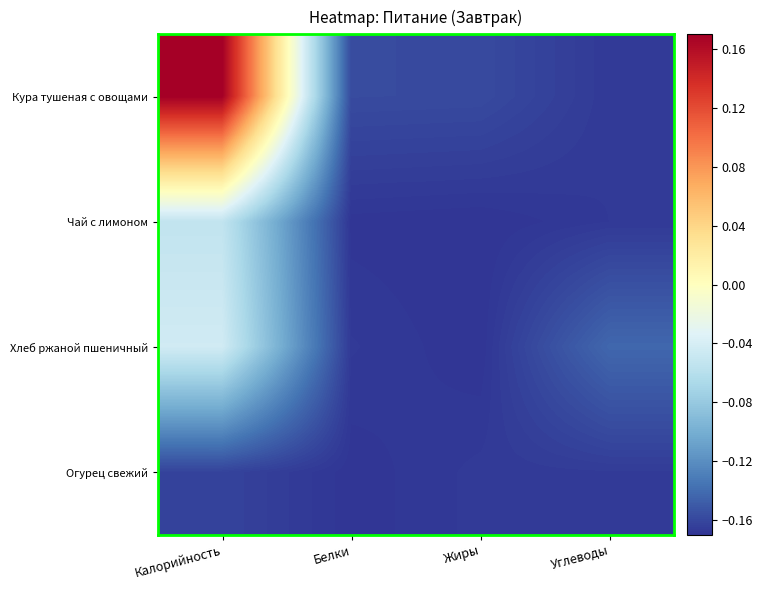

How many data points does each series have?

4